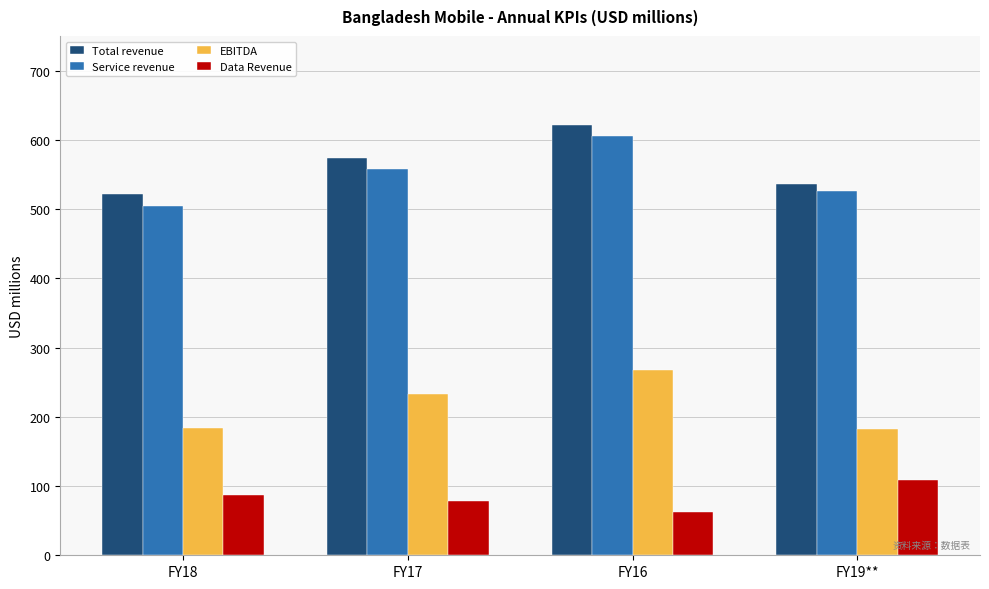

What is the sum of the Service revenue values at FY18 and FY16?

1109.9